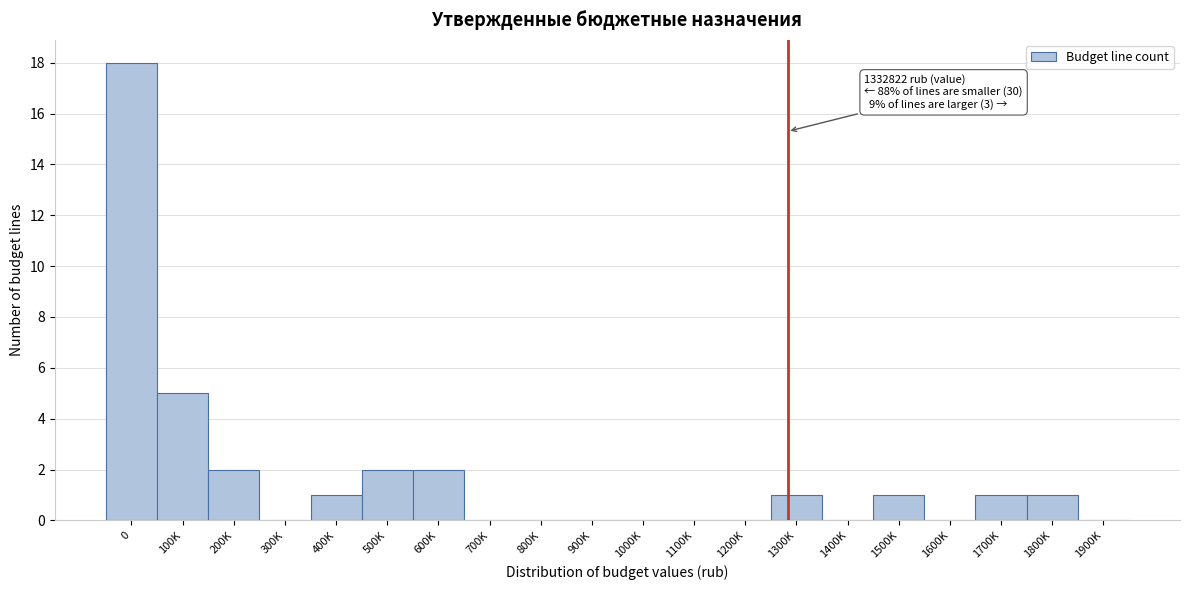

Reading left to right, extract all data points from this chart.

0=18	100K=5	200K=2	300K=0	400K=1	500K=2	600K=2	700K=0	800K=0	900K=0	1000K=0	1100K=0	1200K=0	1300K=1	1400K=0	1500K=1	1600K=0	1700K=1	1800K=1	1900K=0